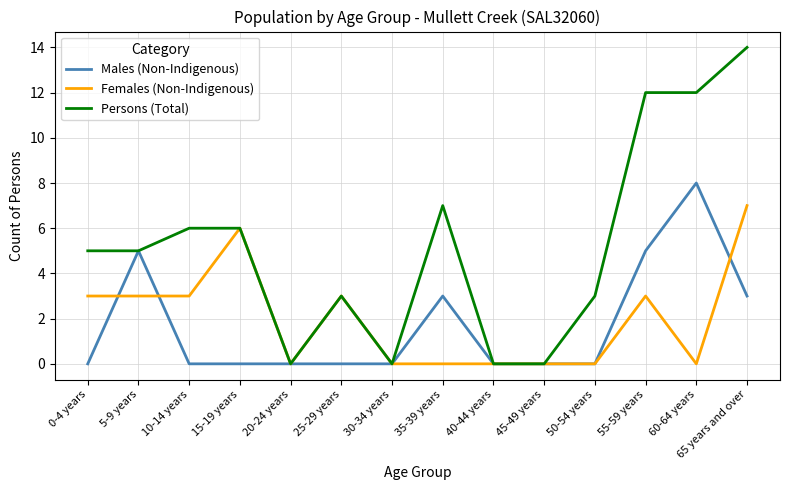

What is the spread (max minus min) of values at 65 years and over?

11